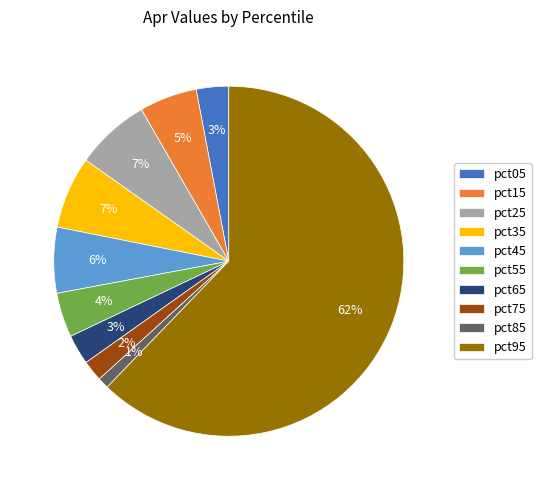

Which slice represents more than half of the pie?

pct95